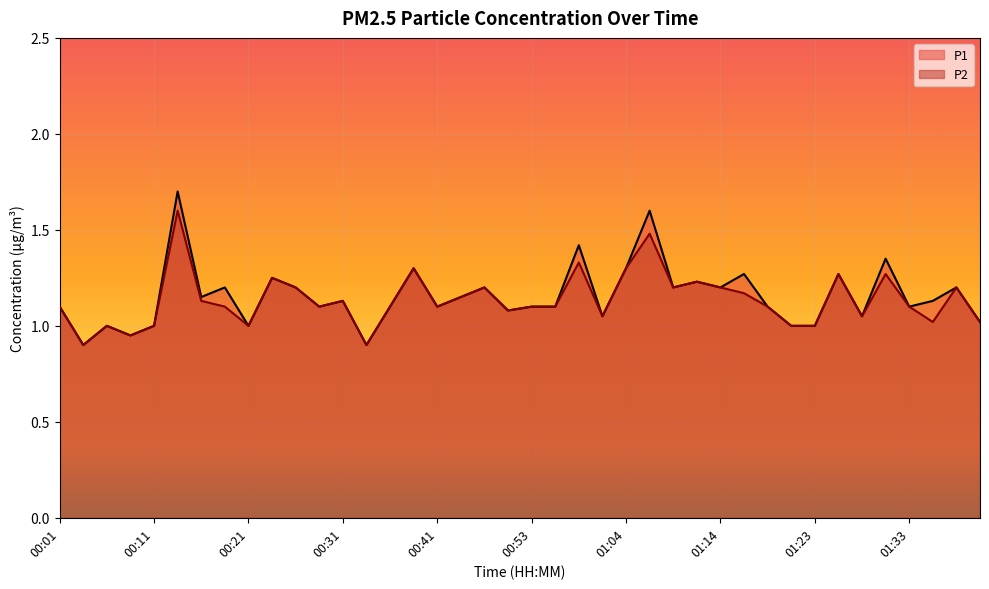

Reading right to left, extract all data points from this chart.

P1: 1.0	1.2	1.1	1.1	1.4	1.1	1.3	1.0	1.0	1.1	1.3	1.2	1.2	1.2	1.6	1.3	1.1	1.4	1.1	1.1	1.1	1.2	1.1	1.1	1.3	1.1	0.9	1.1	1.1	1.2	1.2	1.0	1.2	1.1	1.7	1.0	0.9	1.0	0.9	1.1
P2: 1.0	1.2	1.0	1.1	1.3	1.1	1.3	1.0	1.0	1.1	1.2	1.2	1.2	1.2	1.5	1.3	1.1	1.3	1.1	1.1	1.1	1.2	1.1	1.1	1.3	1.1	0.9	1.1	1.1	1.2	1.2	1.0	1.1	1.1	1.6	1.0	0.9	1.0	0.9	1.1